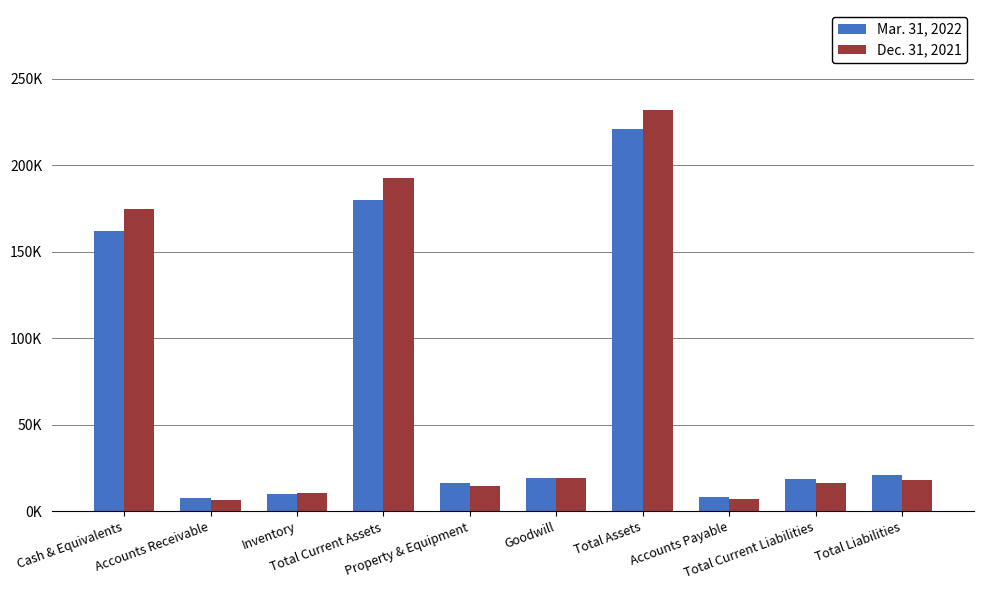

What are all the series names shown in the legend?

Mar. 31, 2022, Dec. 31, 2021